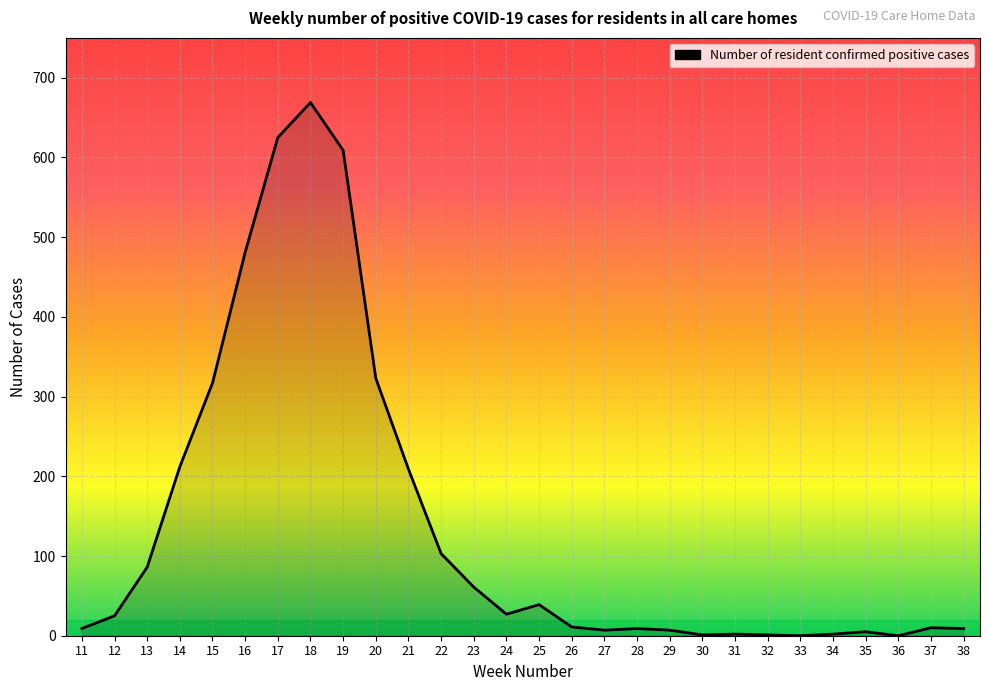

Is it true that the value at 13 is 86?

True